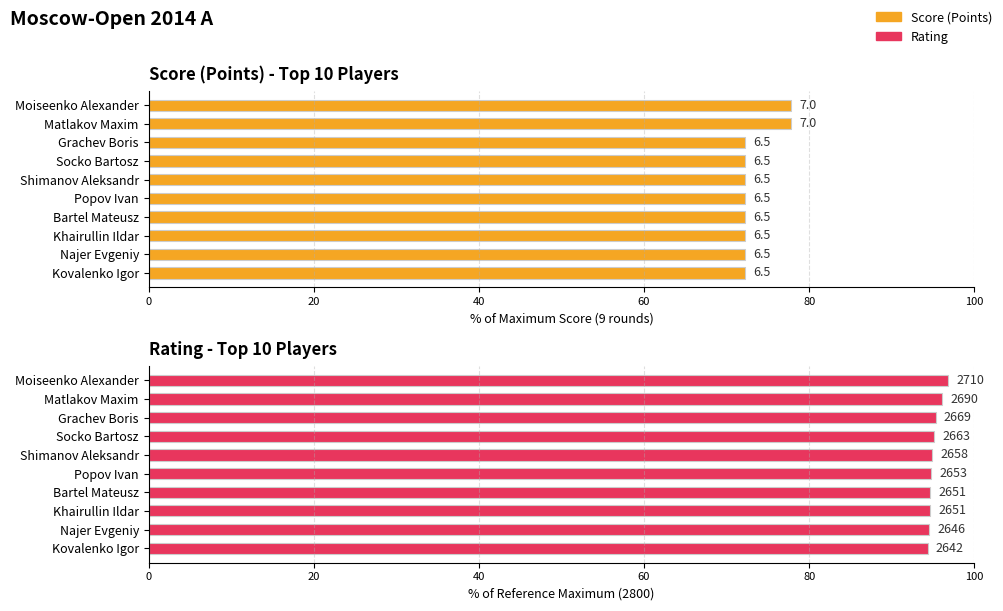

Is it true that Rating equals 141.9 at Socko Bartosz?

False